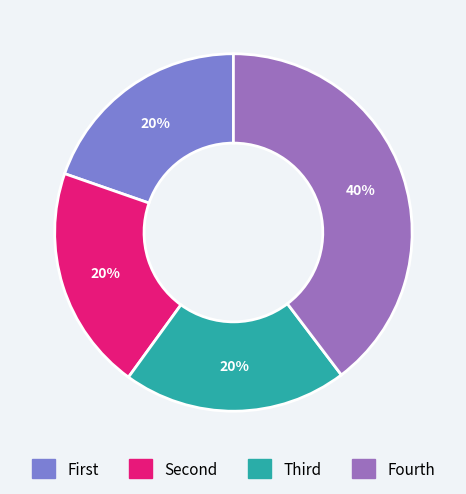

To the nearest percent, what percentage of the pie is Fourth?

40%